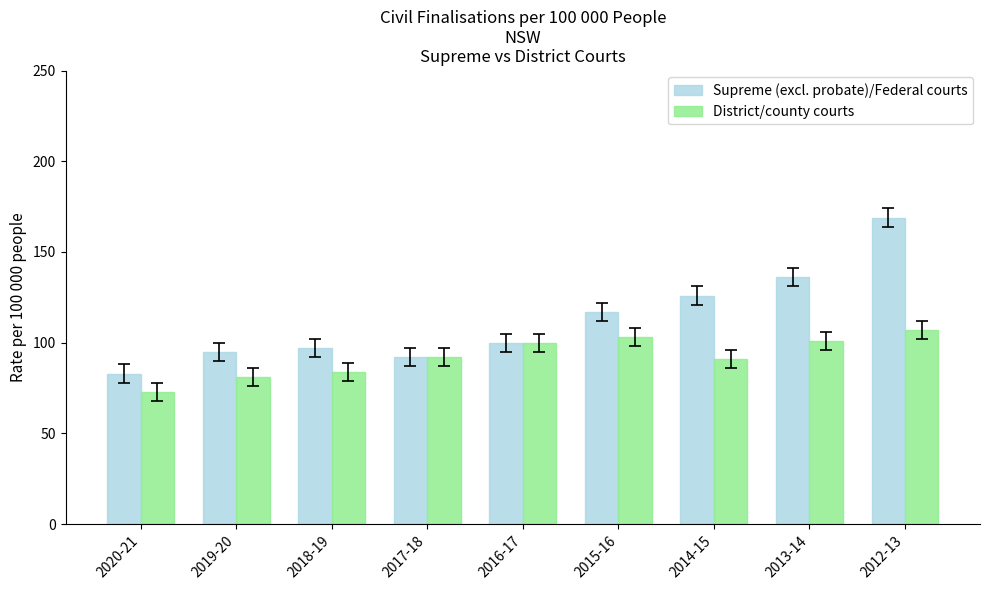

What is the value of the District/county courts bar at the 2nd from the left?

81